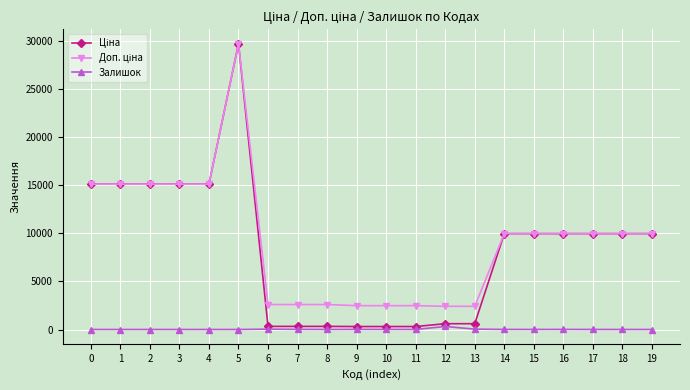

At which category is the sum across all series the highest?

5